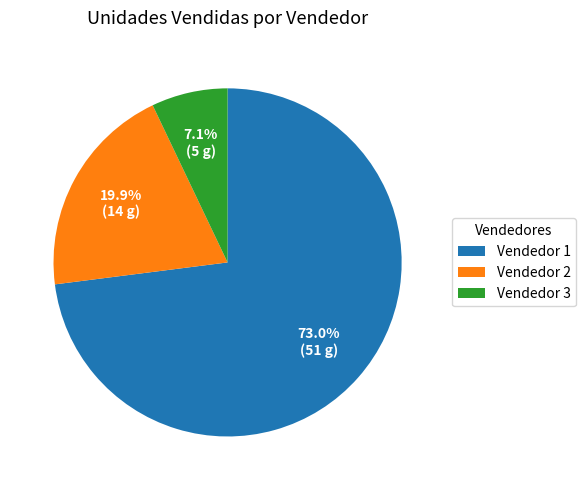

To the nearest percent, what is the difference between the largest and smallest slice percentages?

66%